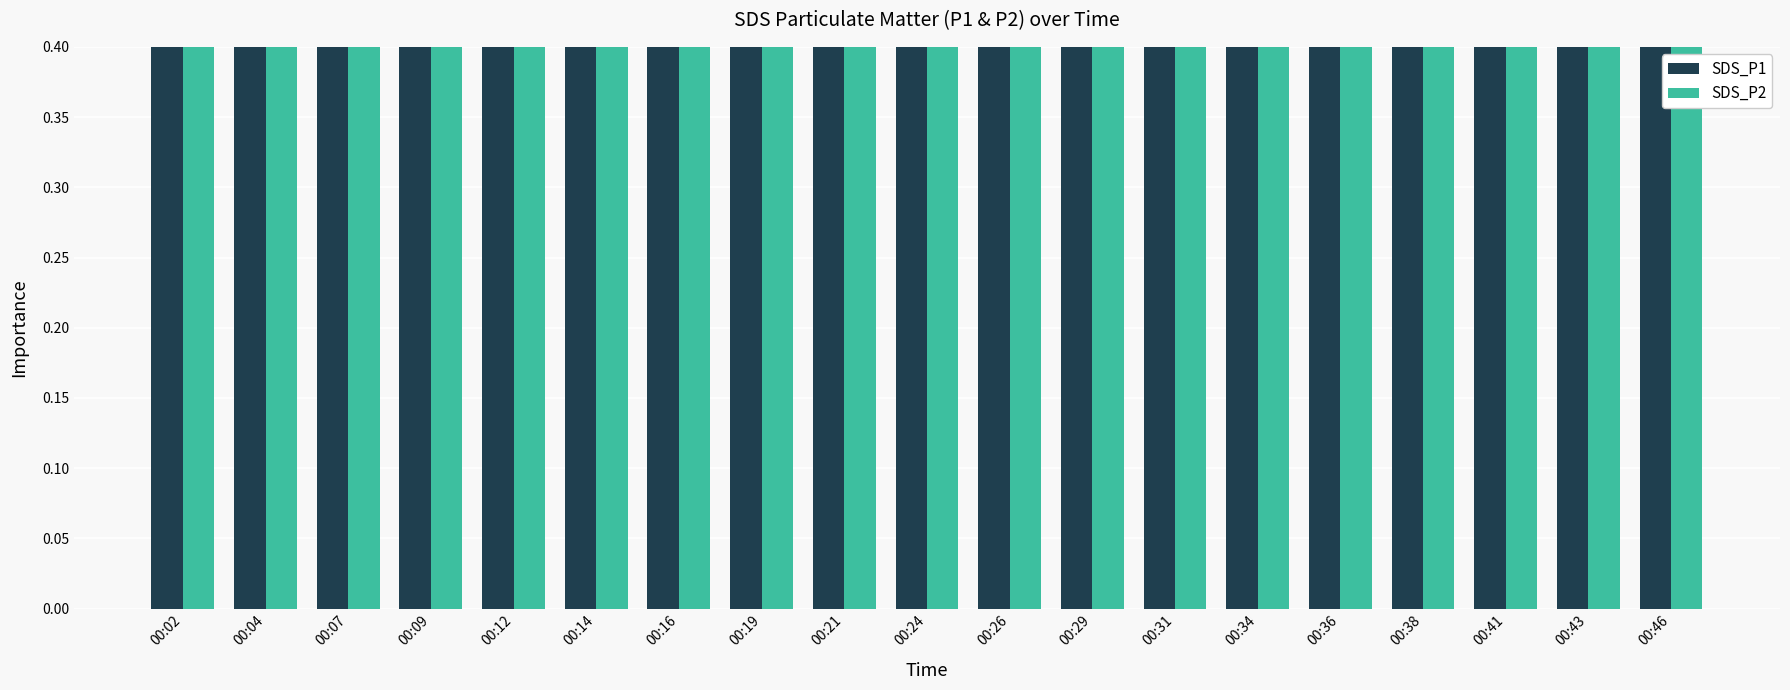

At how many categories does at least one series exceed 1?

13